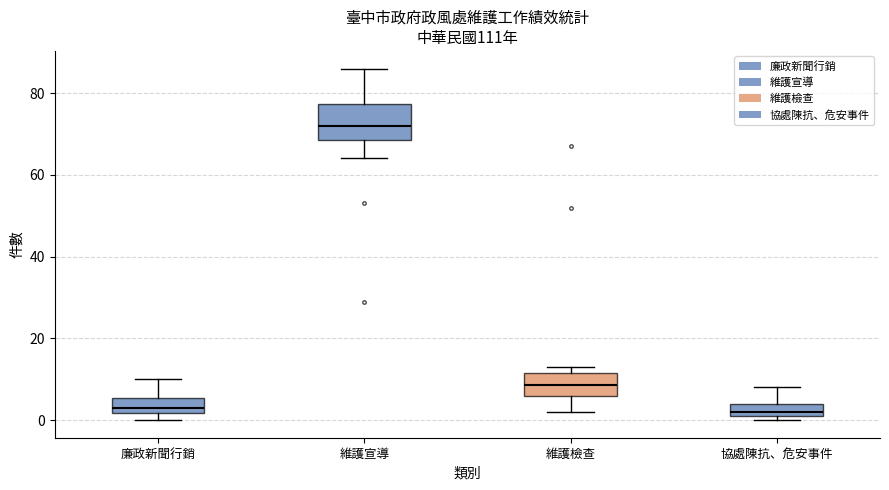

Reading left to right, read every box against the y-axis: the position of its median line, the range the box covers, and the ends of its whiskers. The values are not printed on the chart, so give them approximately, as read against the axis.

廉政新聞行銷: median 4, box 2 to 6, whiskers 0 to 10
維護宣導: median 72, box 68 to 78, whiskers 64 to 86
維護檢查: median 8, box 6 to 12, whiskers 2 to 14
協處陳抗、危安事件: median 2 (just above the box's lower edge), box 2 to 4, whiskers 0 to 8